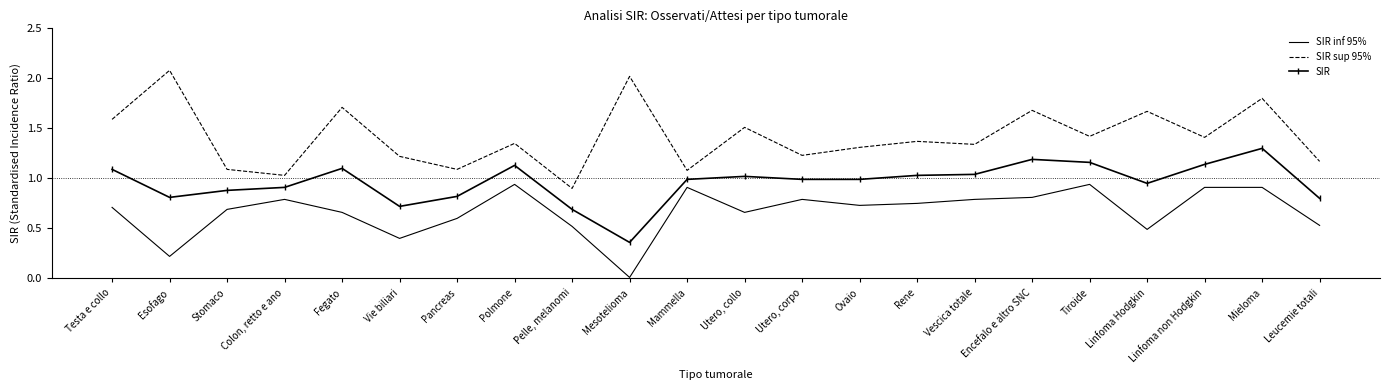

What position from the right is Testa e collo?

22